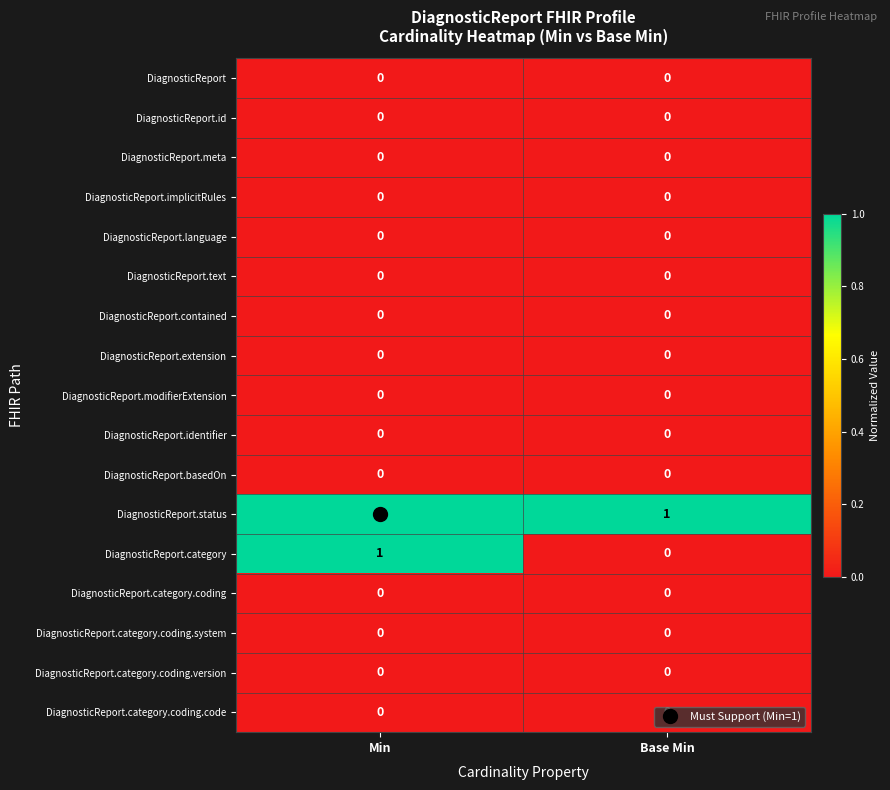

True or false: DiagnosticReport.modifierExtension has a value of 0 at Min.

True